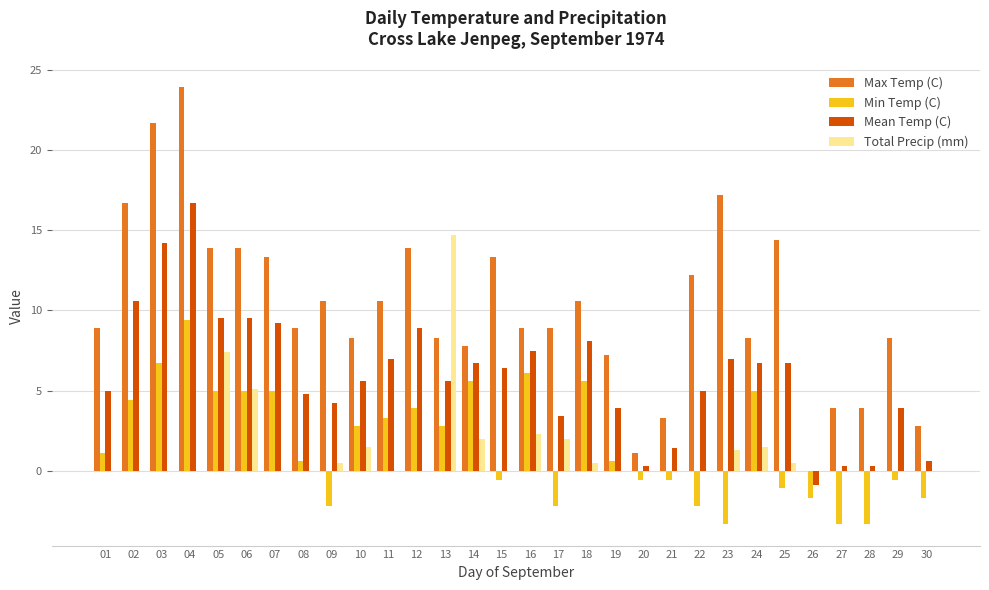

Which series has the widest spread of values?

Max Temp (C)